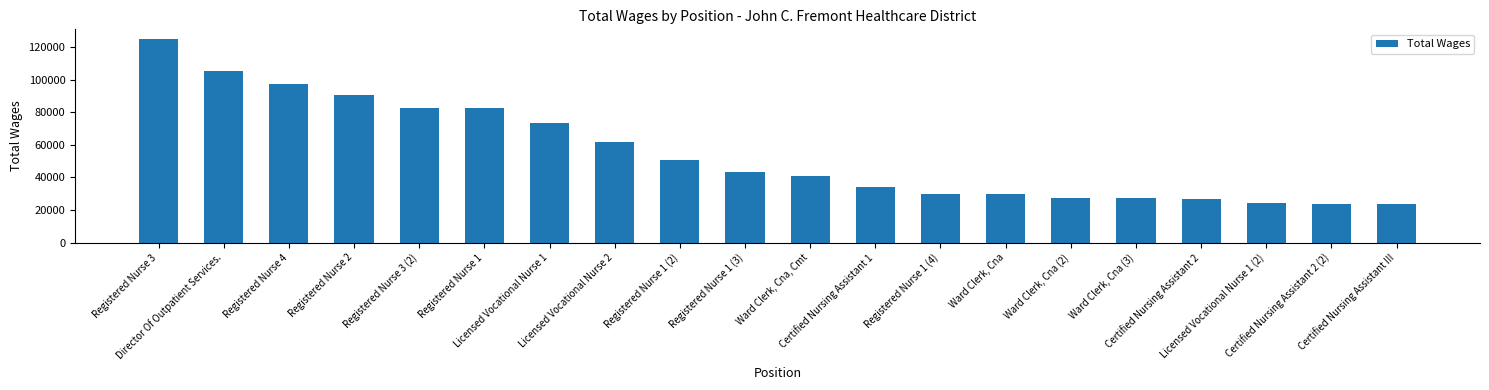

What is the value of the 14th bar from the left?

29601